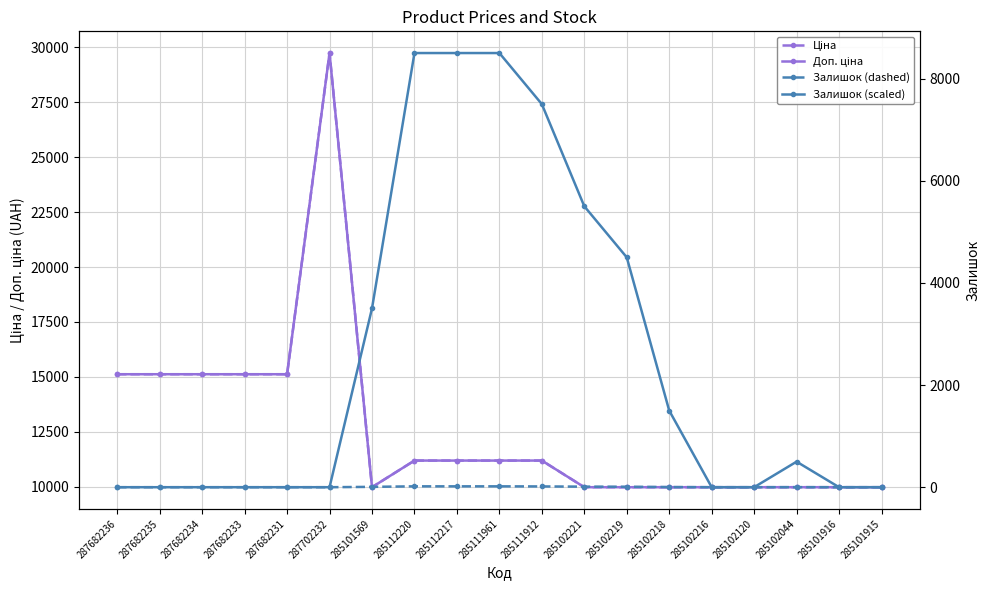

At which label does Доп. ціна reach its peak?

287702232